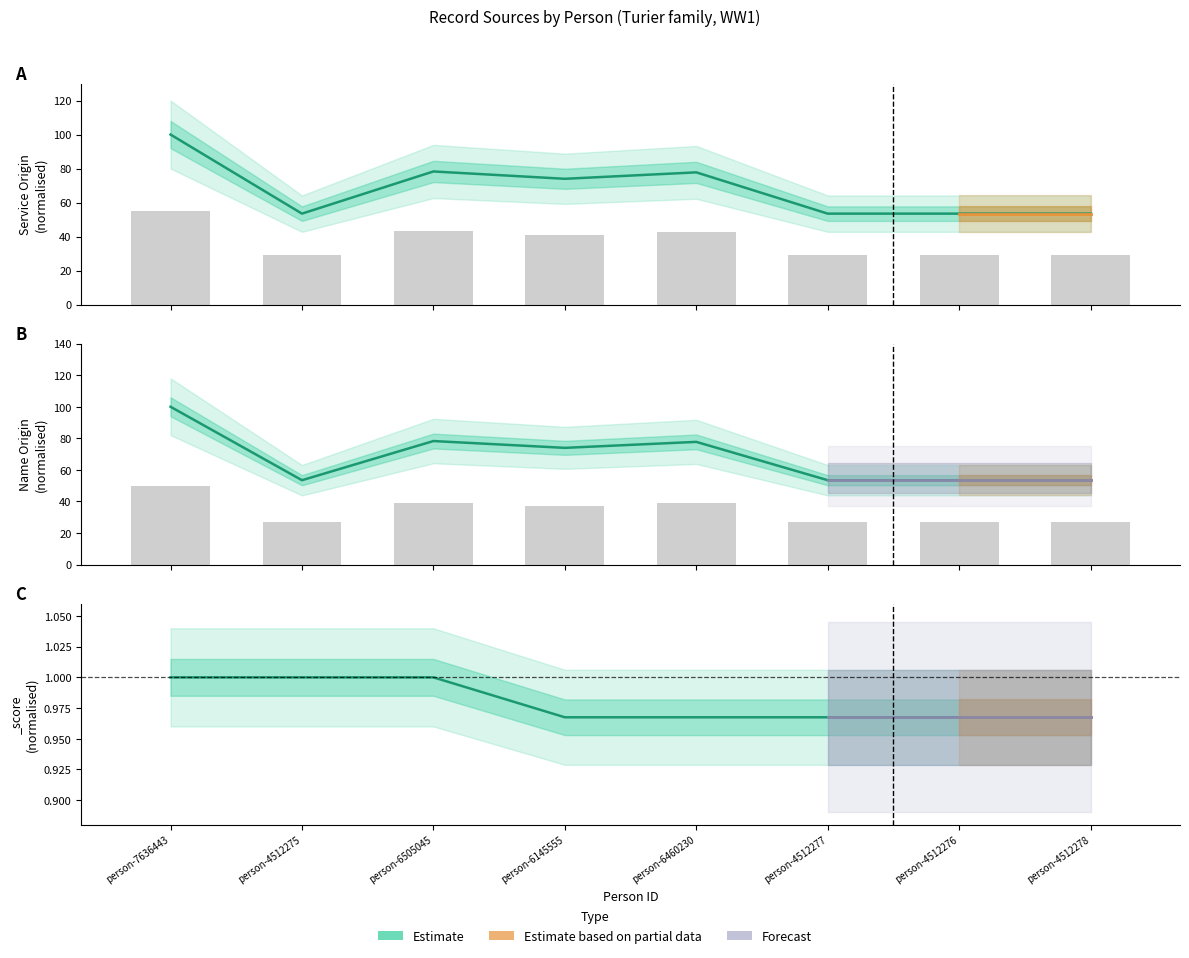

Which category has the highest value in the _score series?

person-7636443